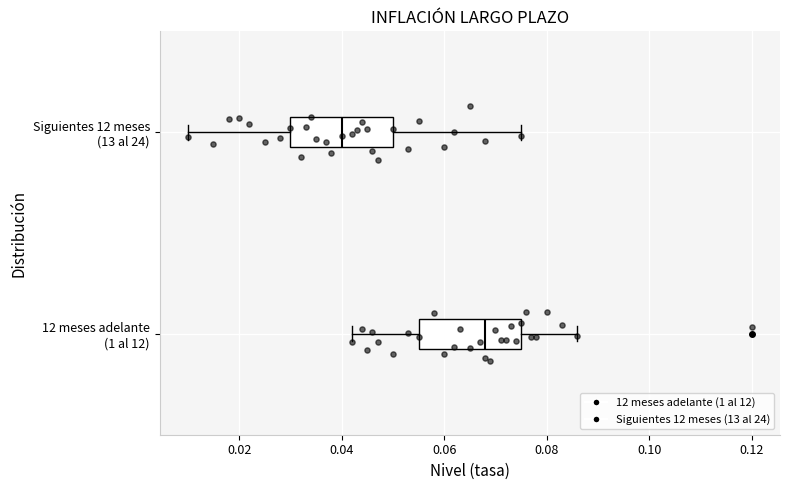

Which box has the furthest to the left median line?

Siguientes 12 meses (13 al 24)